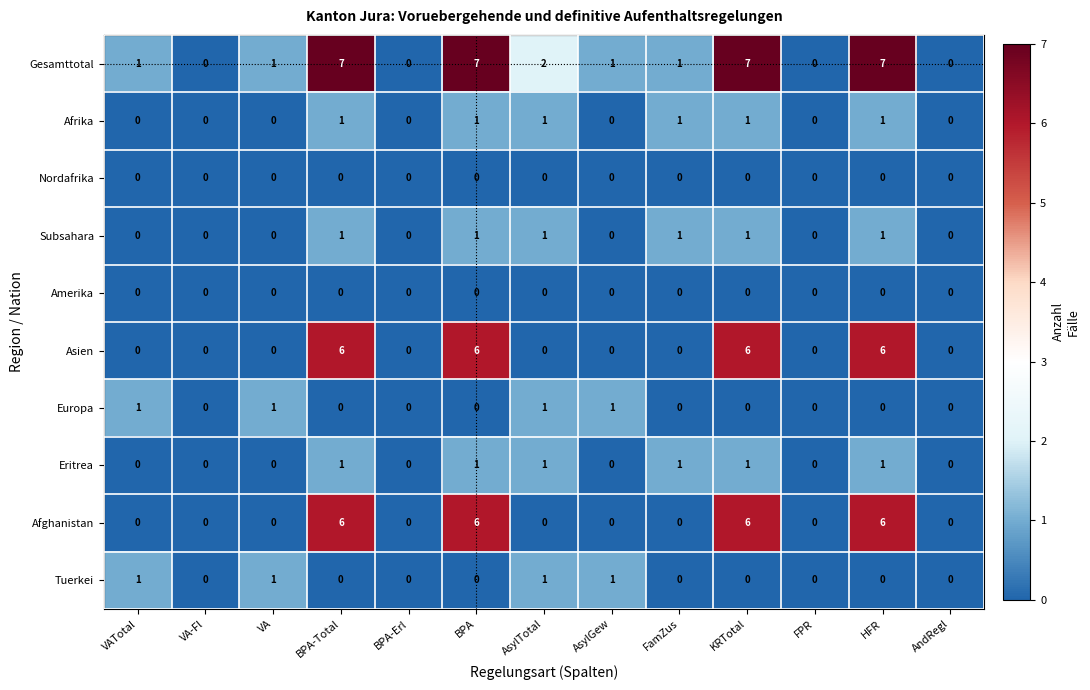

The value of Tuerkei at AndRegl is 1. True or false?

False